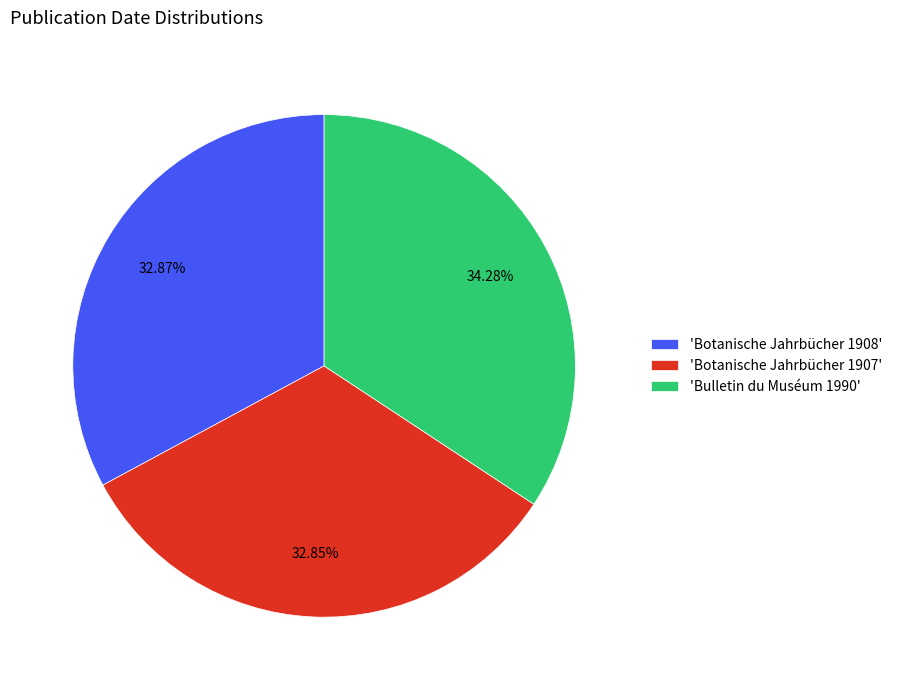

To the nearest percent, what is the difference between the largest and smallest slice percentages?

1%